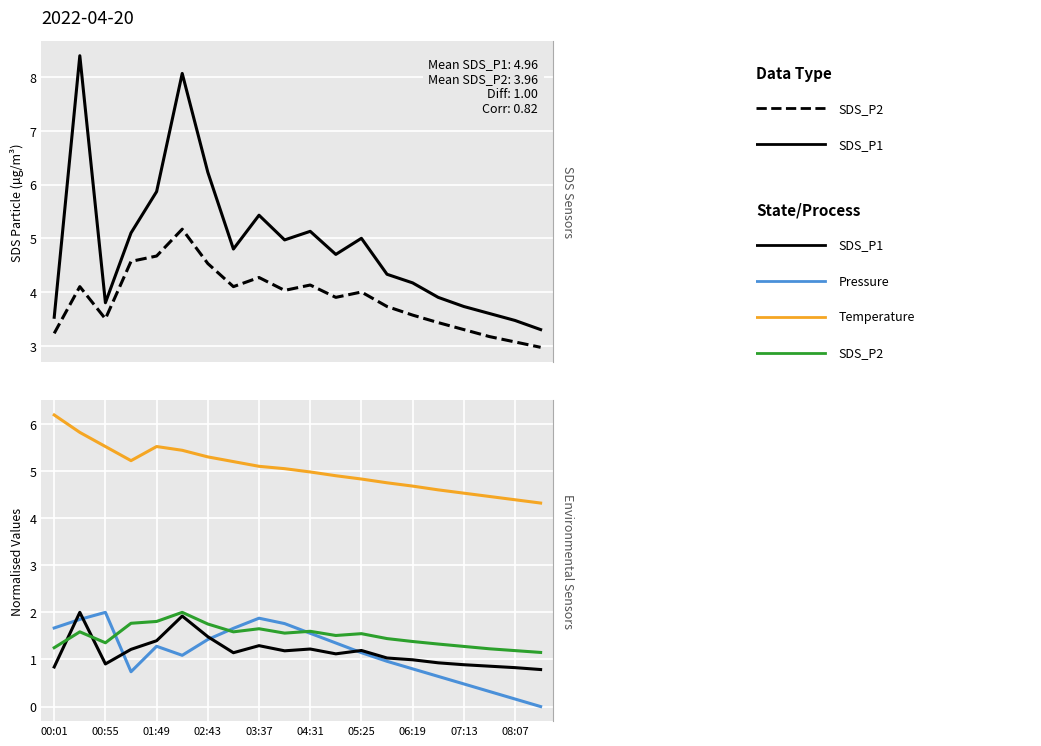

What position from the left is 02:43?

7